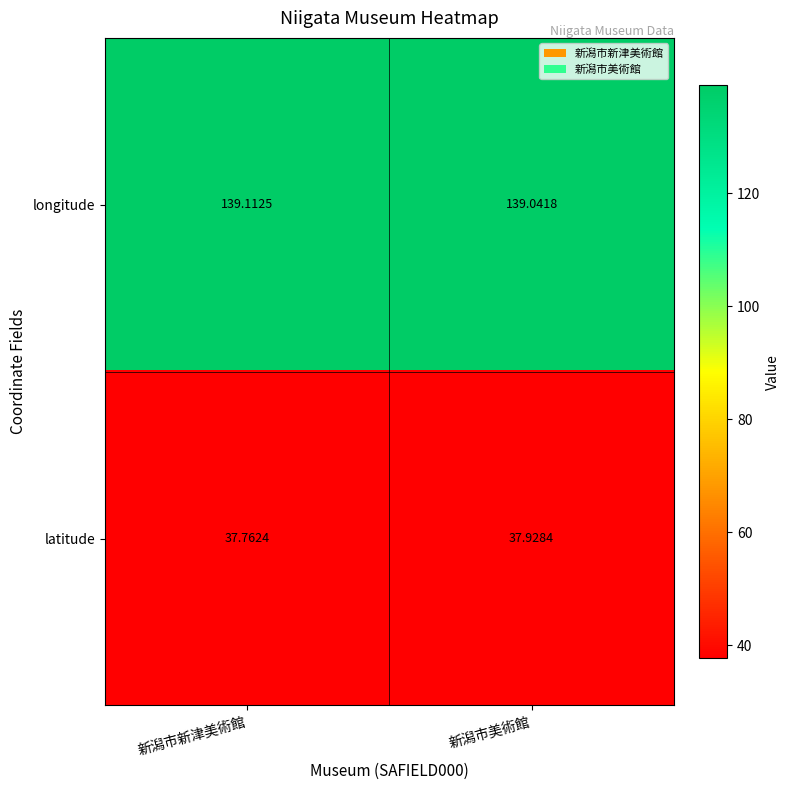

List the labels in order of latitude value, largest first.

新潟市美術館, 新潟市新津美術館